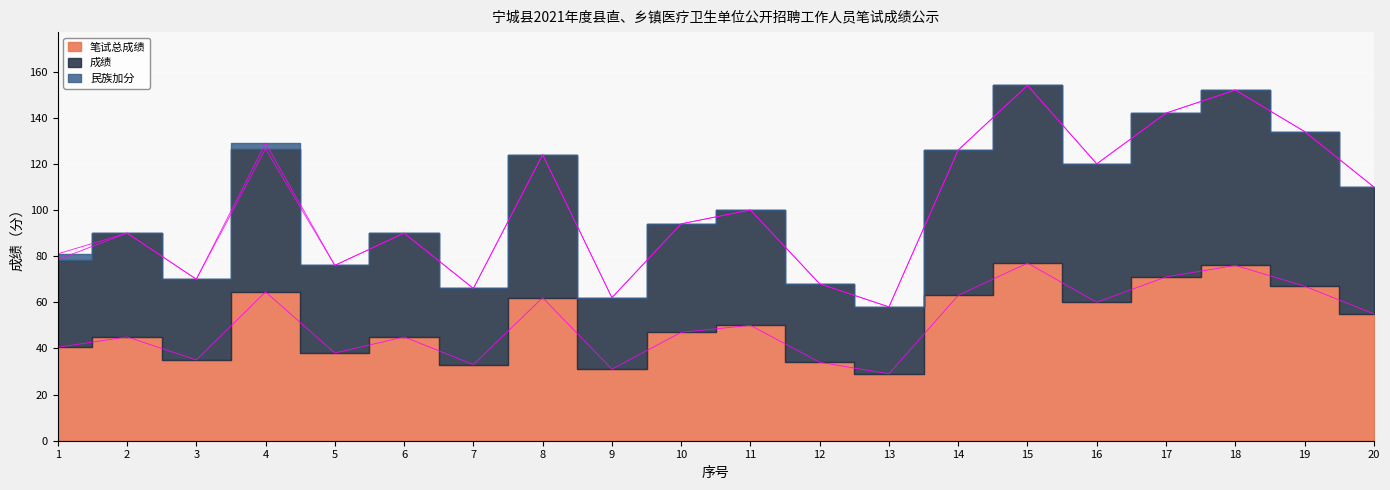

At how many categories does at least one series exceed 151?

2